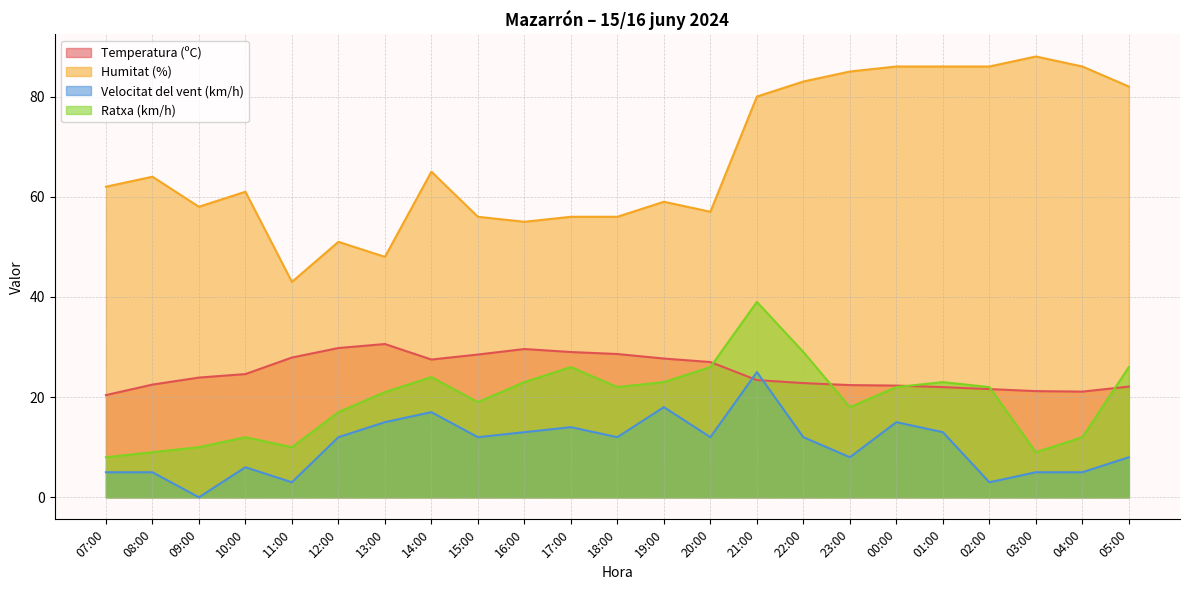

How many data points in Ratxa (km/h) are less than 22?

11